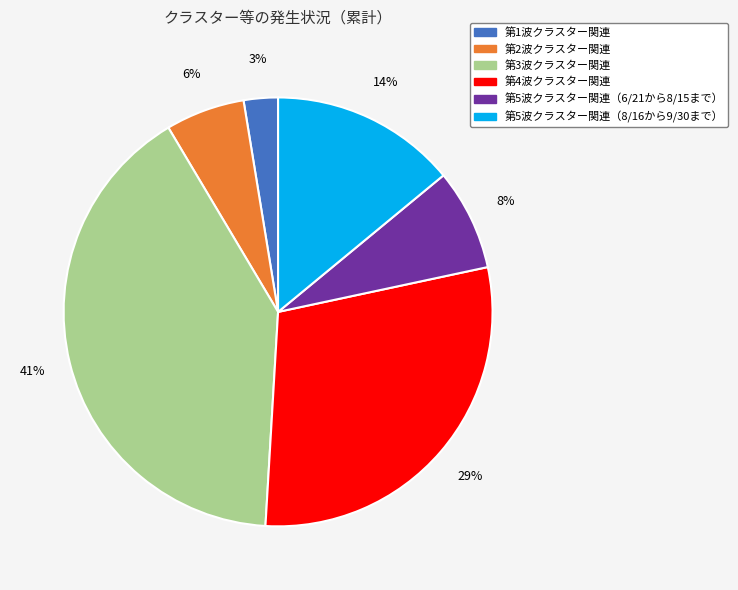

To the nearest percent, what is the difference between the largest and smallest slice percentages?

38%